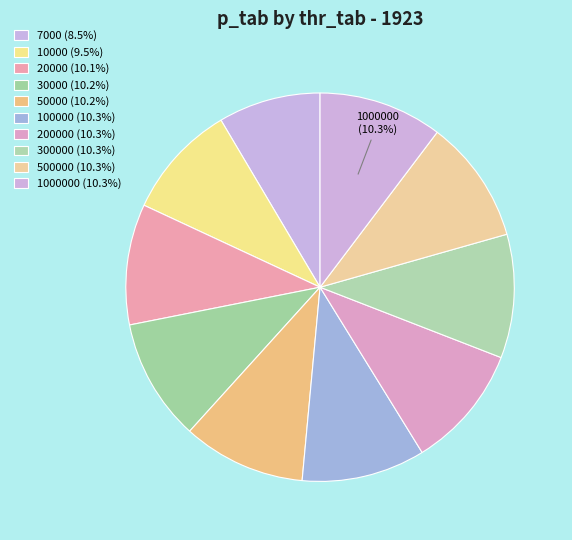

How many segments does this pie chart have?

10